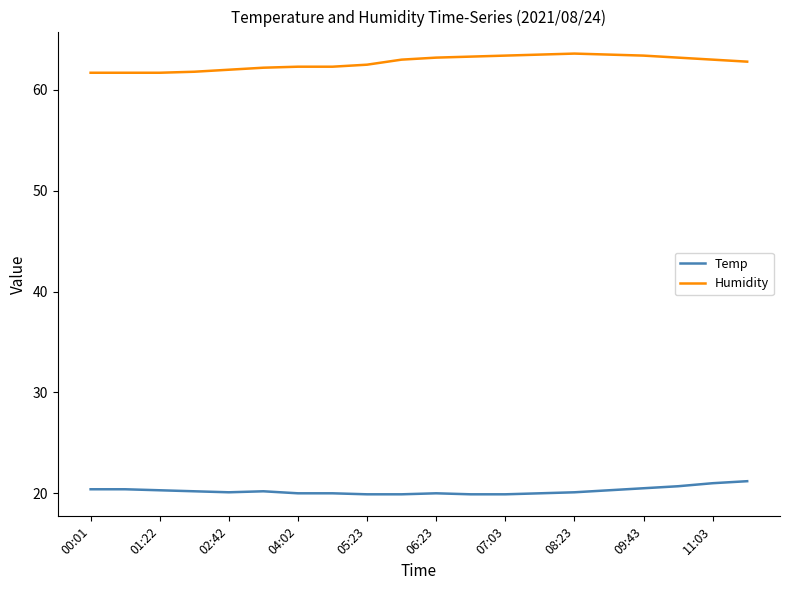

What is the greatest value displayed?

63.6